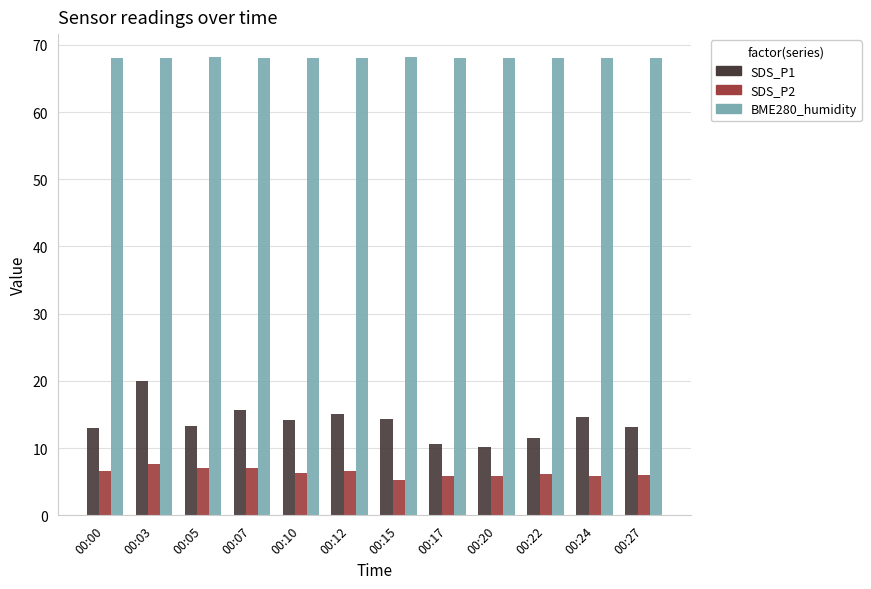

Does the chart contain any negative values?

No